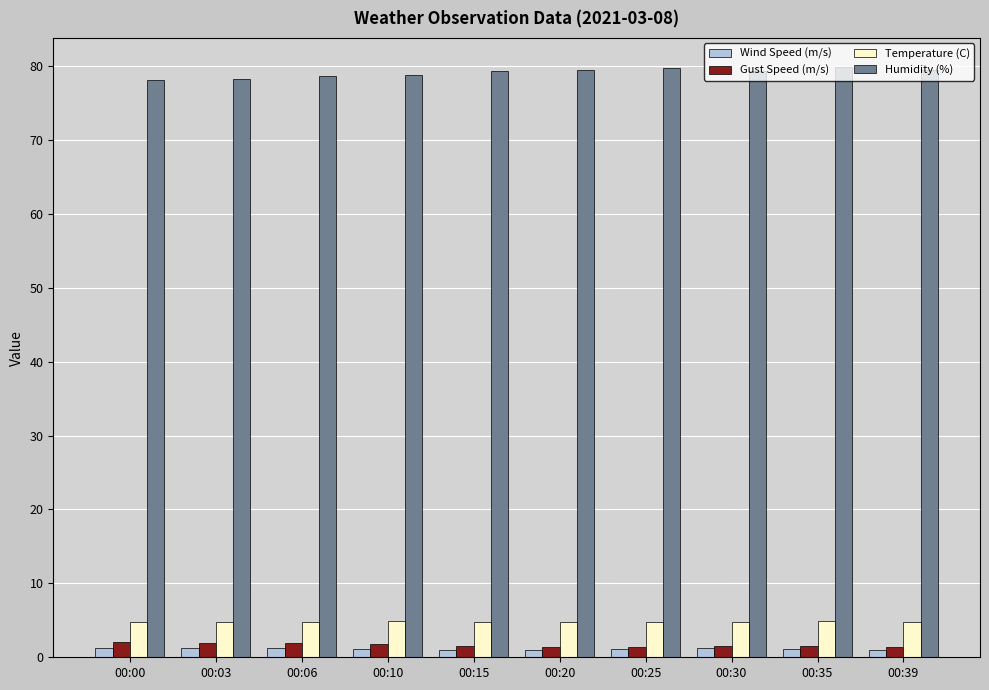

What is the average value of the Humidity (%) series?

79.1